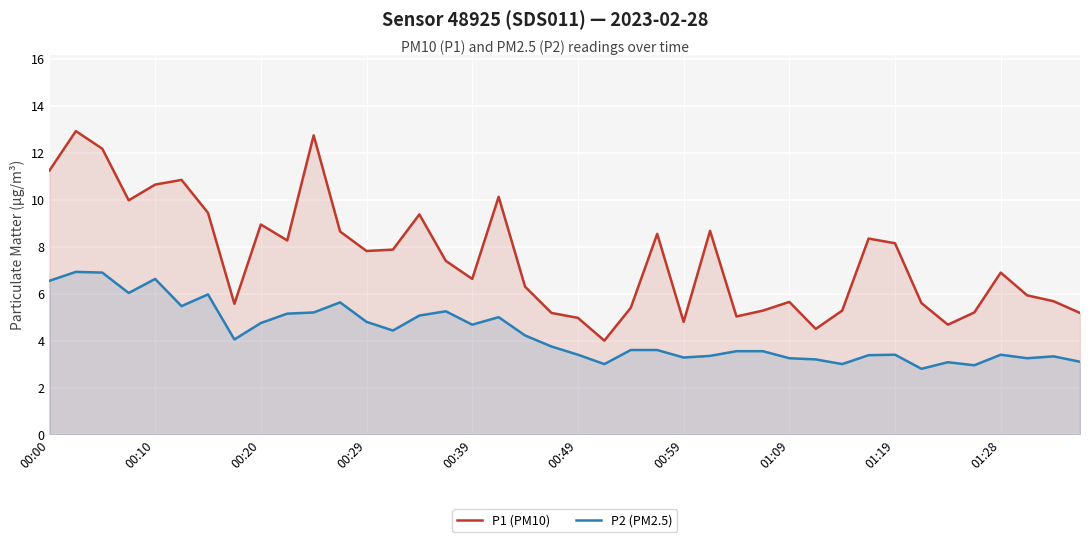

True or false: P2 (PM2.5) and P1 (PM10) cross at least once.

False